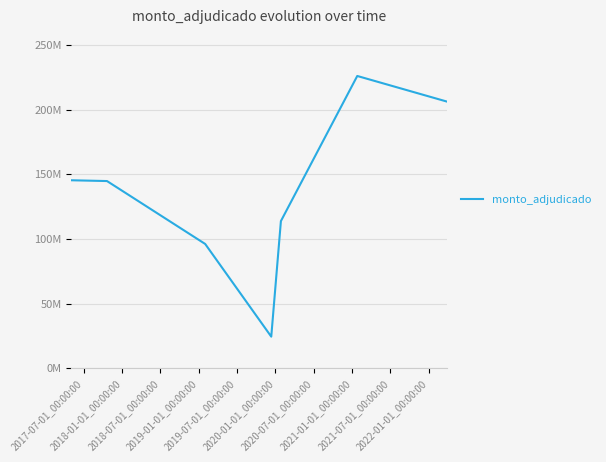

Is this an area chart (filled region under the line)?

No